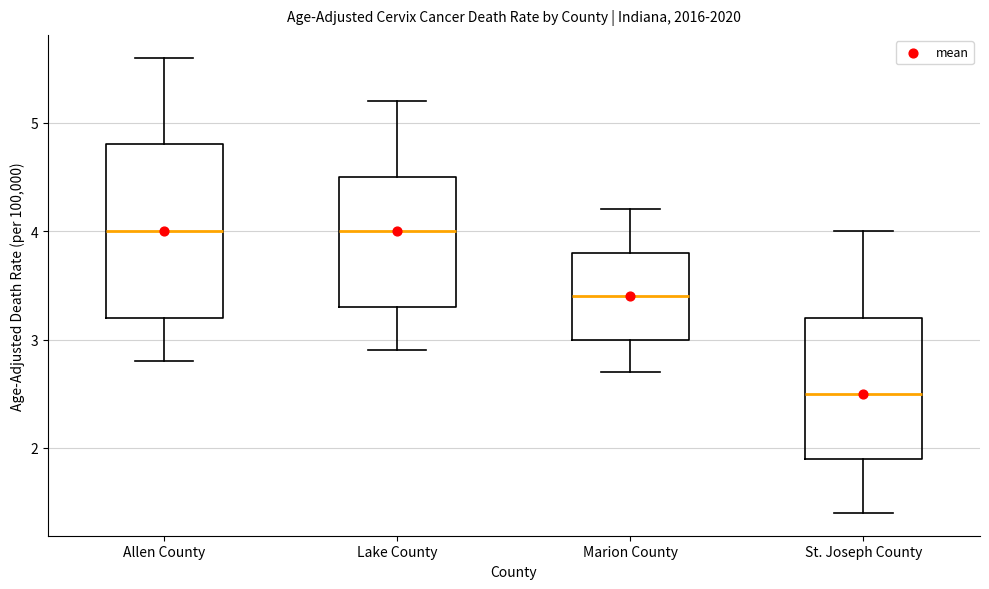

Which box is the tallest, from its lower edge to its upper edge?

Allen County